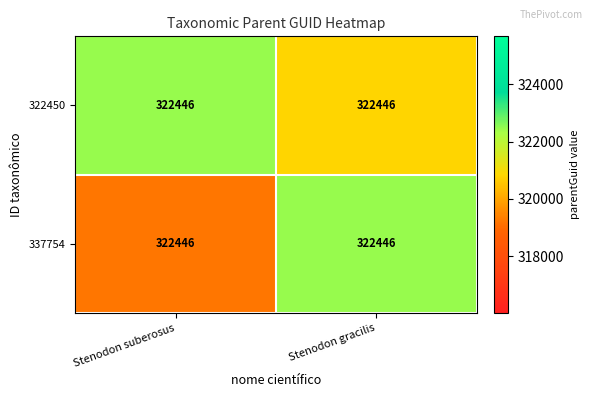

How many values in the 322450 series are below 322446?

1